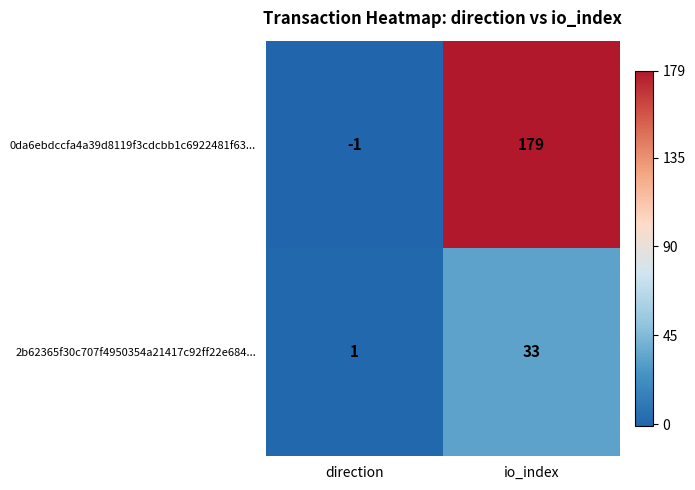

Which series changed the most between direction and io_index?

0da6ebdccfa4a39d8119f3cdcbb1c6922481f63...